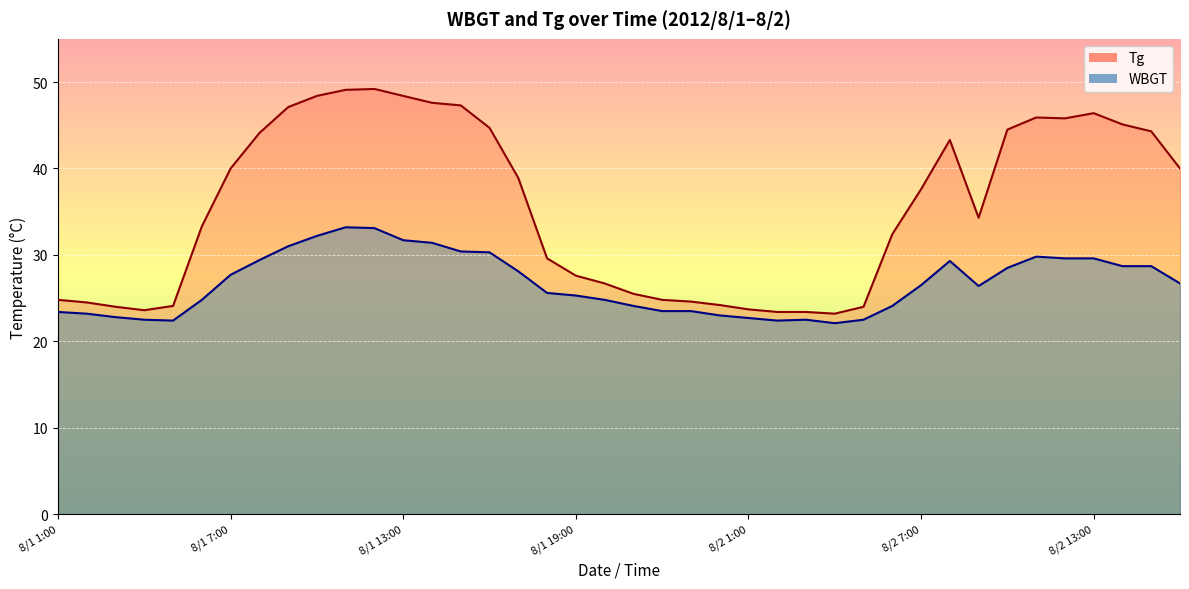

At which category does WBGT reach its first local valley?

8/1 5:00